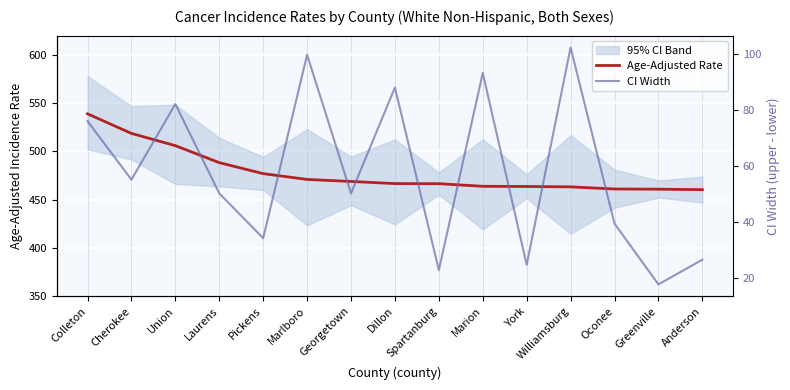

Reading left to right, what are all the values shown in this chart?

Age-Adjusted Rate: Colleton=539.0	Cherokee=518.7	Union=506.0	Laurens=488.4	Pickens=477.0	Marlboro=471.0	Georgetown=468.9	Dillon=466.7	Spartanburg=466.6	Marion=463.9	York=463.7	Williamsburg=463.3	Oconee=461.1	Greenville=460.9	Anderson=460.4
CI Width: Colleton=76.1	Cherokee=55.2	Union=82.2	Laurens=50.3	Pickens=34.3	Marlboro=99.8	Georgetown=50.3	Dillon=88.1	Spartanburg=22.9	Marion=93.3	York=24.8	Williamsburg=102.4	Oconee=39.5	Greenville=17.8	Anderson=26.6